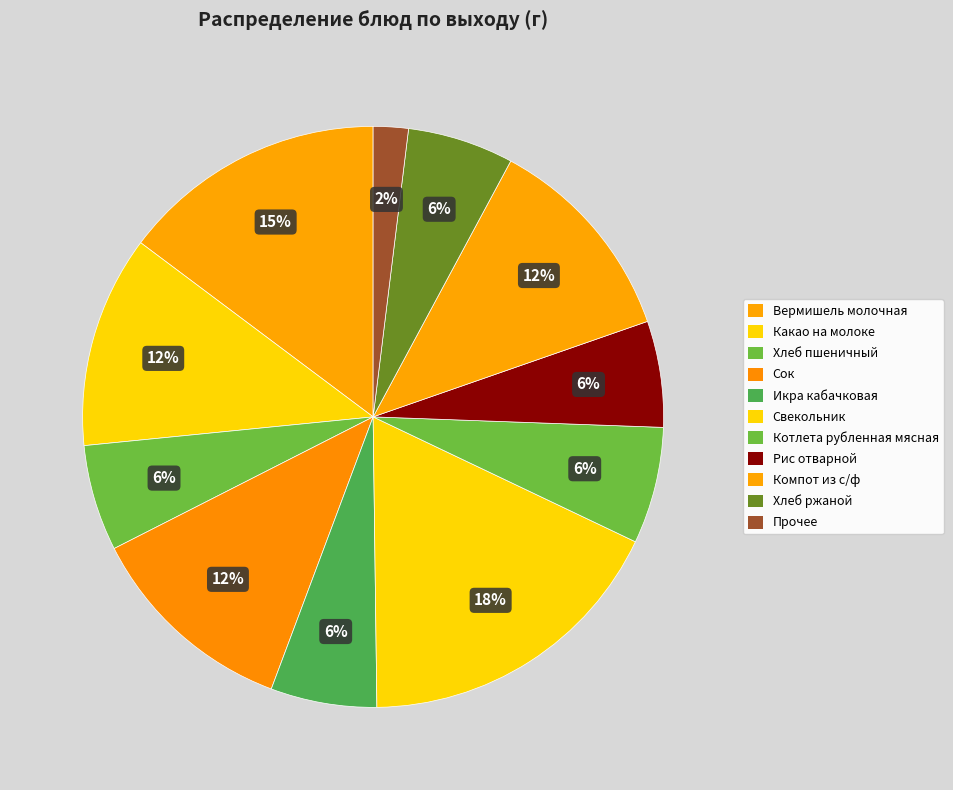

To the nearest percent, what percentage of the pie is Хлеб ржаной?

6%